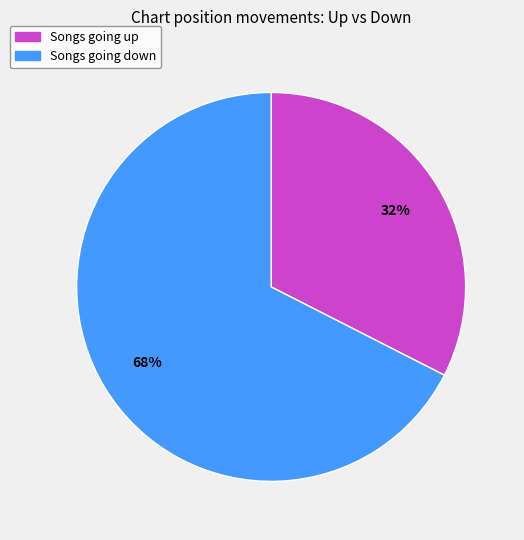

Is there a majority slice in this chart?

Yes